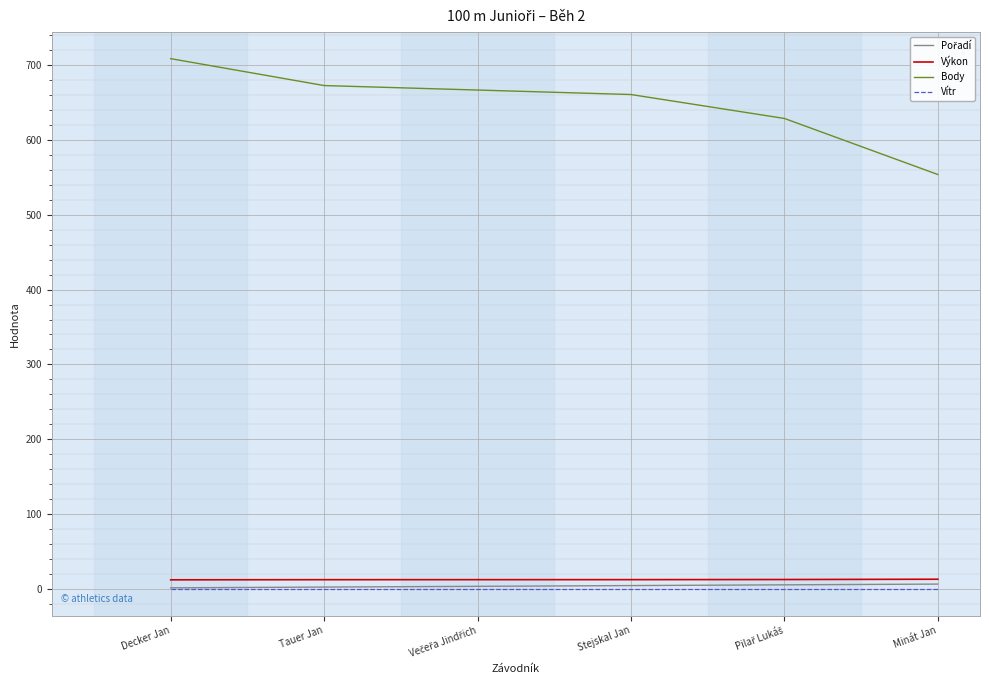

How many lines are shown in the chart?

4